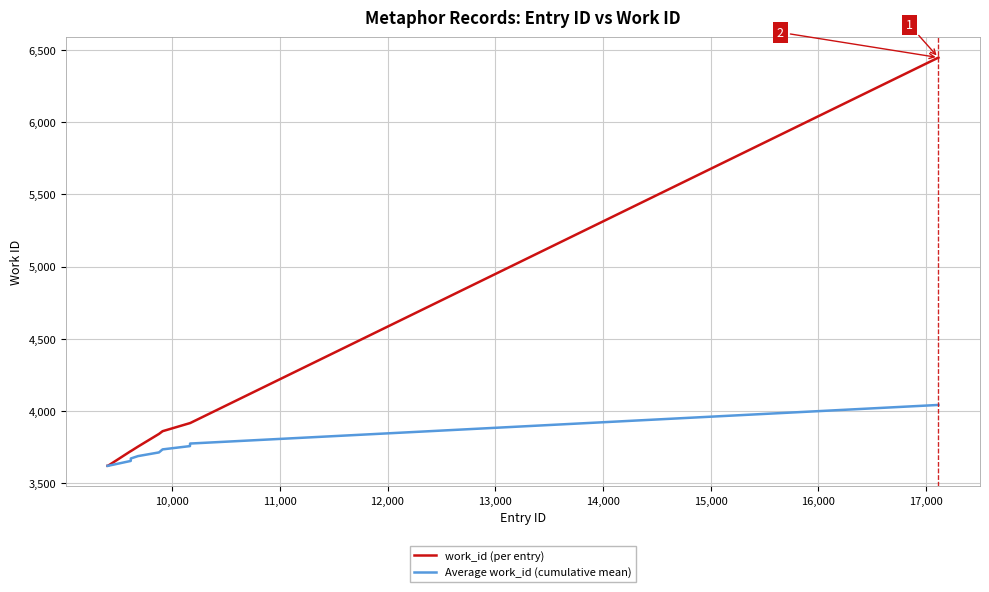

What is the average value of the work_id (per entry) series?

4041.7